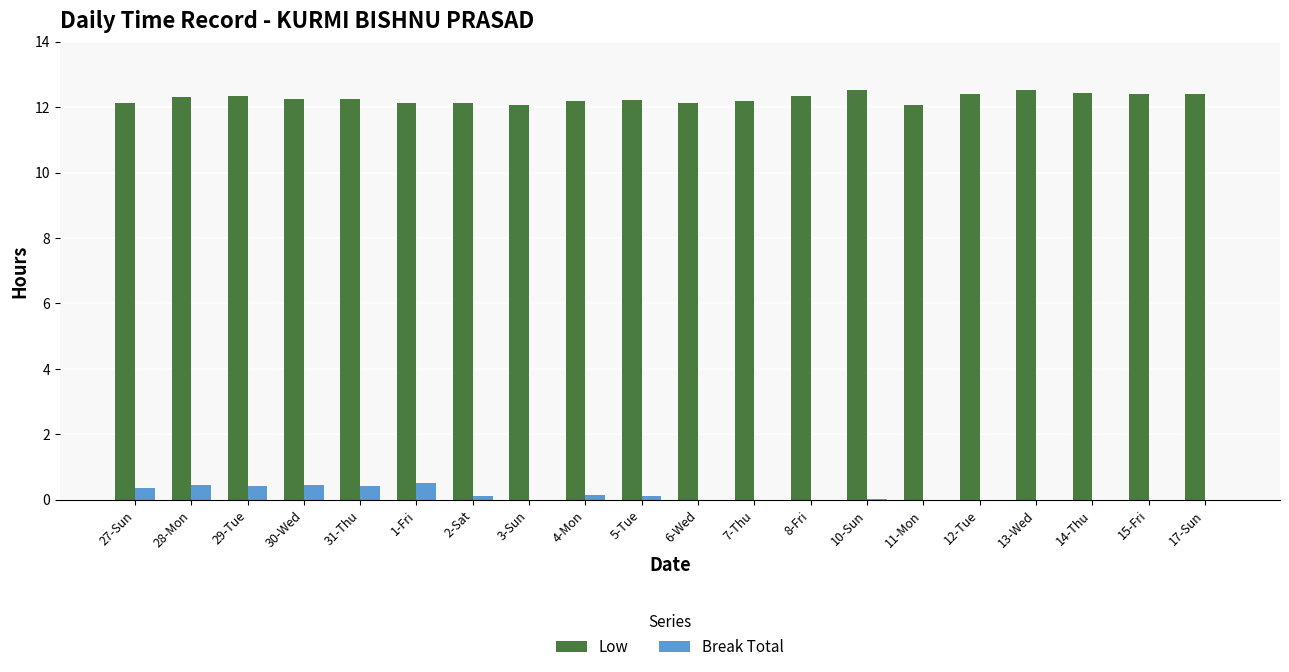

Are the bars grouped side by side (vs. stacked)?

Yes